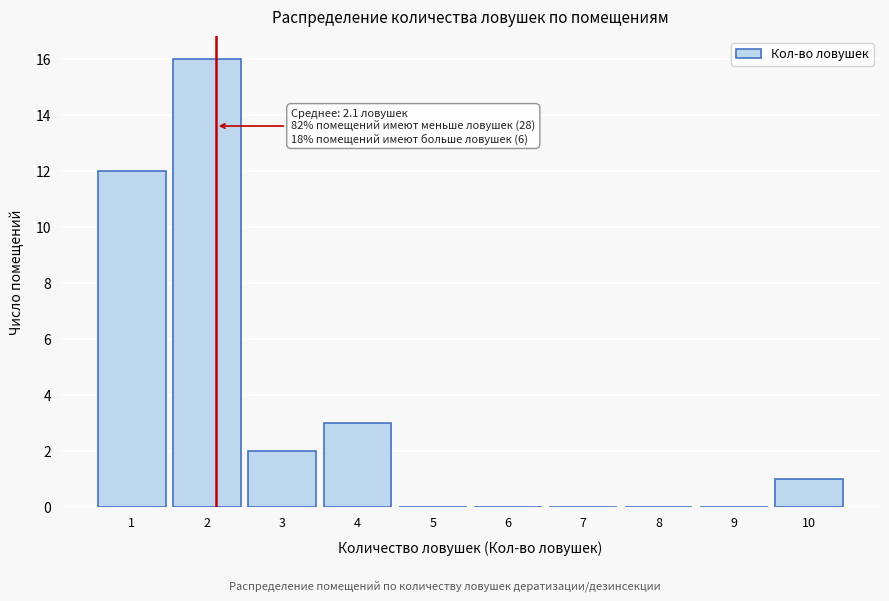

Reading left to right, extract all data points from this chart.

1=12	2=16	3=2	4=3	5=0	6=0	7=0	8=0	9=0	10=1